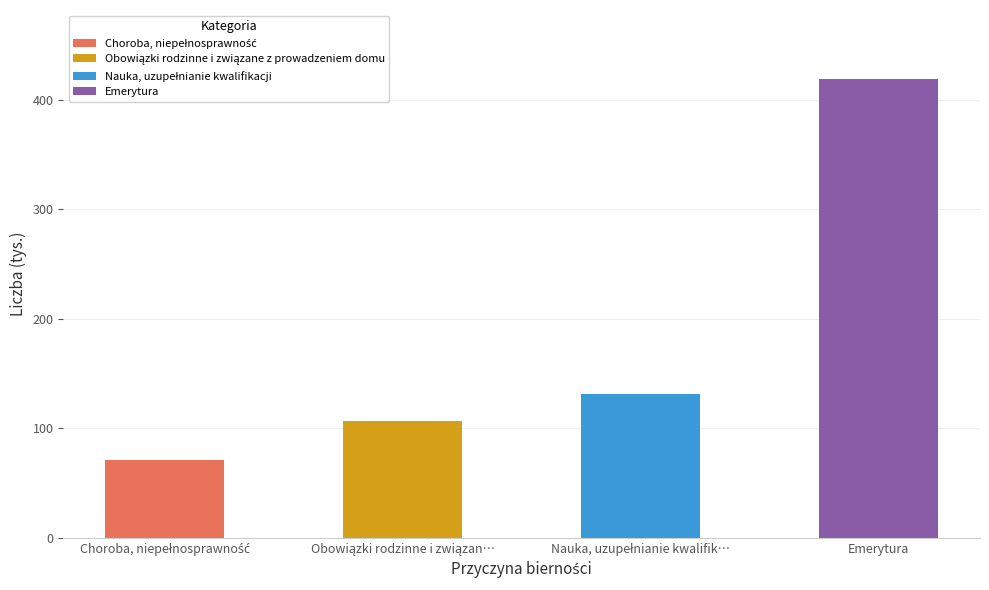

What is the change in value from Choroba, niepełnosprawność to Nauka, uzupełnianie kwalifikacji?

+60